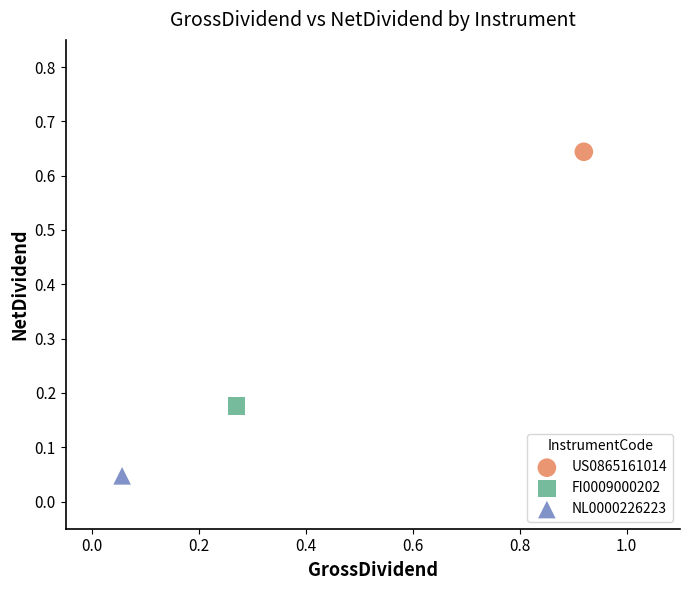

What are all the series names shown in the legend?

US0865161014, FI0009000202, NL0000226223